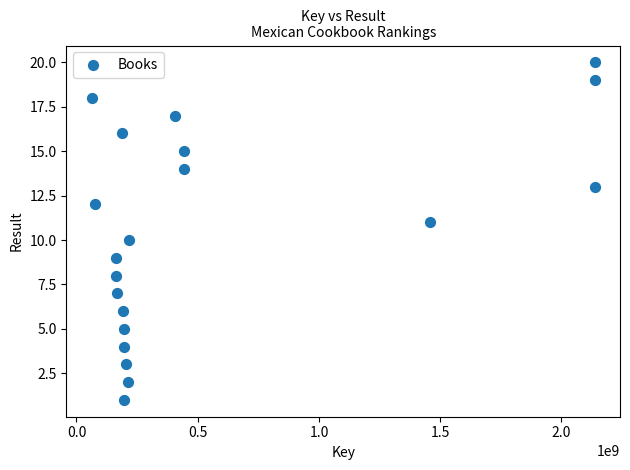

What is the range of X values (max minus min)?

2075425537